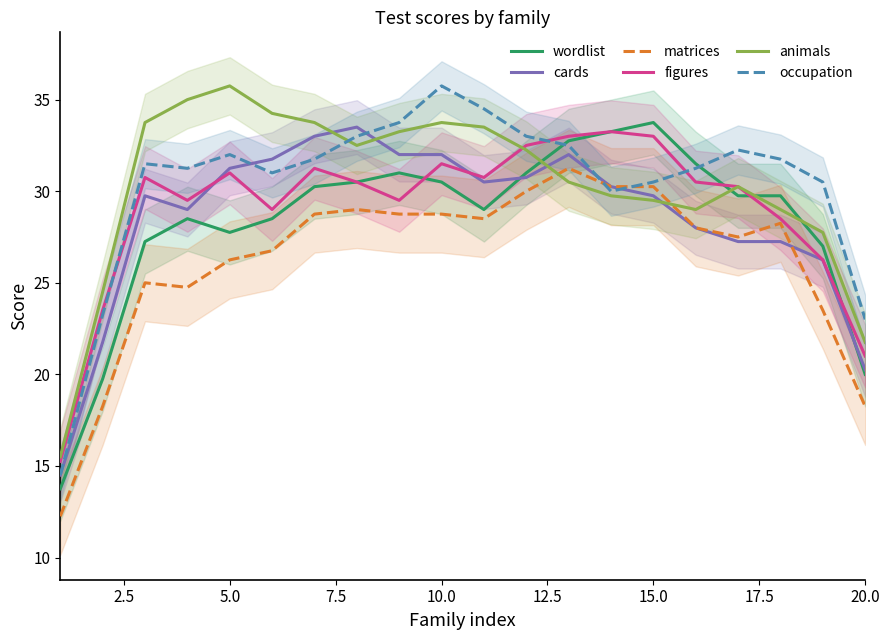

How many values in the wordlist series are below 29?

8